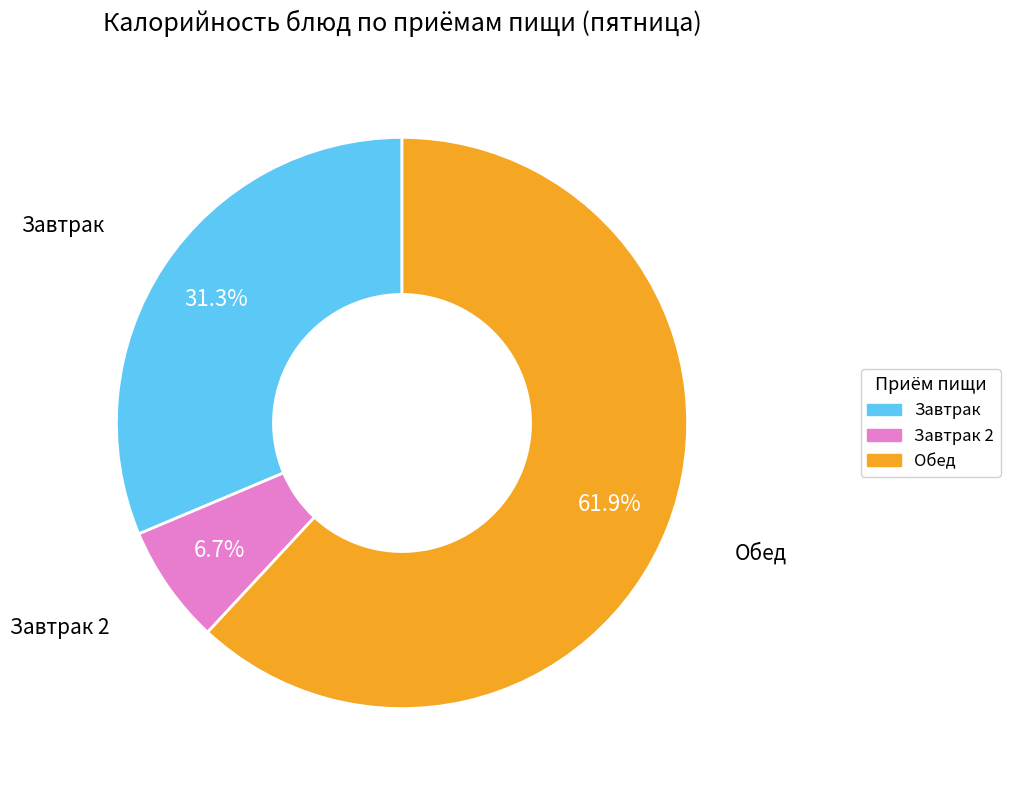

Is there any slice that represents more than half of the pie?

Yes